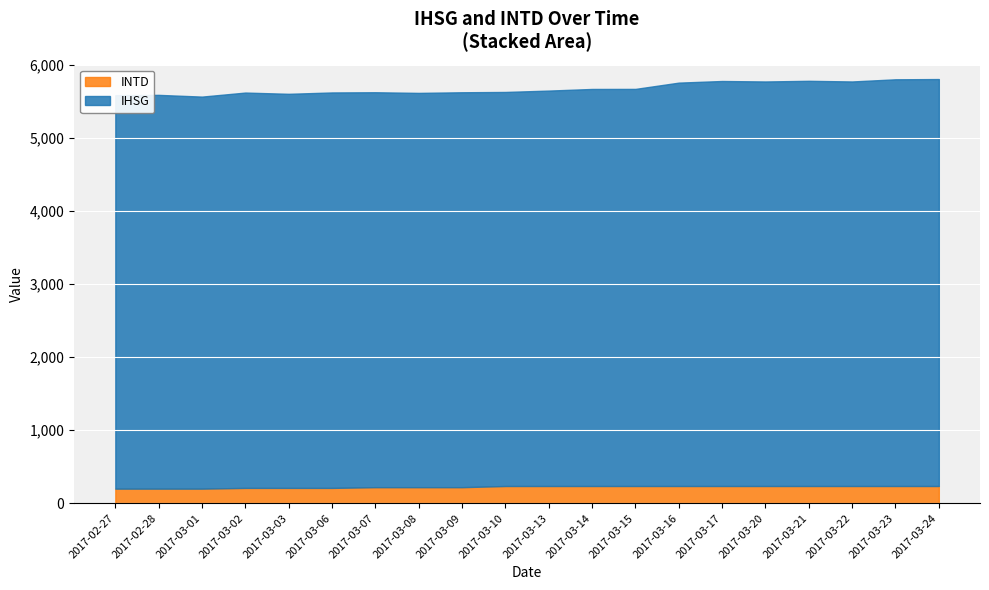

Reading right to left, list all the values displayed in this chart.

IHSG: 5567.1	5563.8	5534.1	5543.1	5534.0	5540.4	5518.2	5432.4	5431.6	5409.4	5390.7	5402.4	5393.8	5402.6	5409.8	5391.2	5408.2	5363.1	5386.7	5382.9
INTD: 236.0	236.0	236.0	236.0	236.0	236.0	236.0	236.0	236.0	236.0	236.0	220.0	220.0	220.0	210.0	210.0	210.0	200.0	200.0	200.0